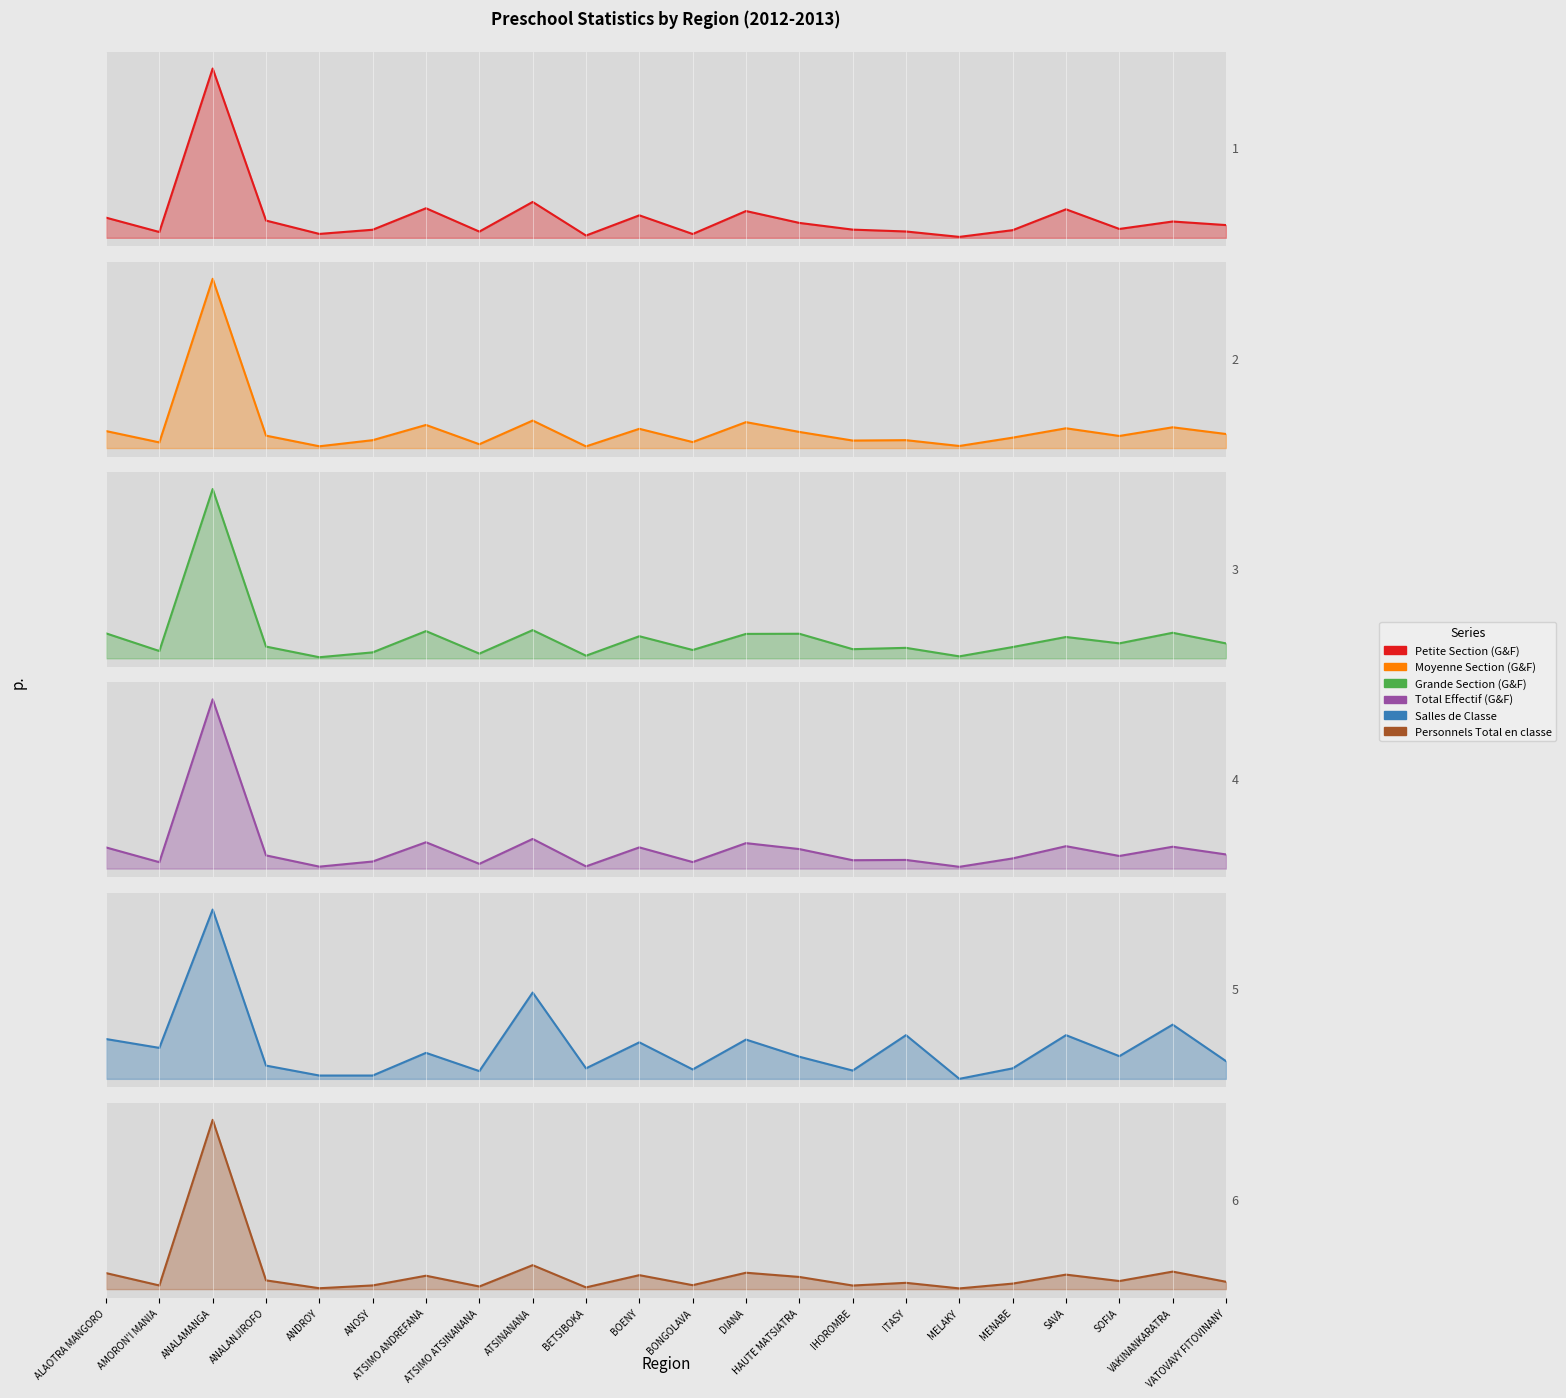

The value of Salles de Classe at AMORON'I MANIA is 0.3. True or false?

False